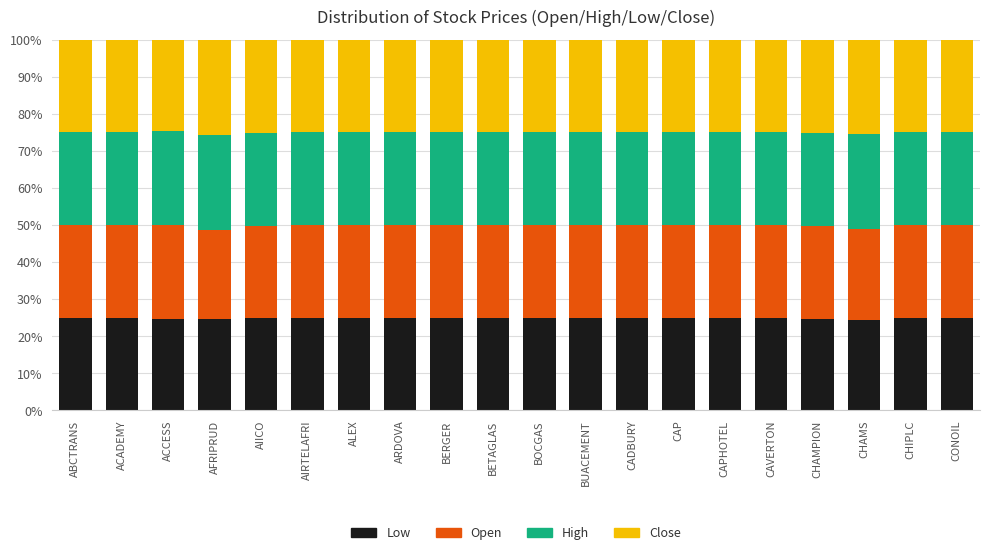

What is the minimum value for Low?

24.5